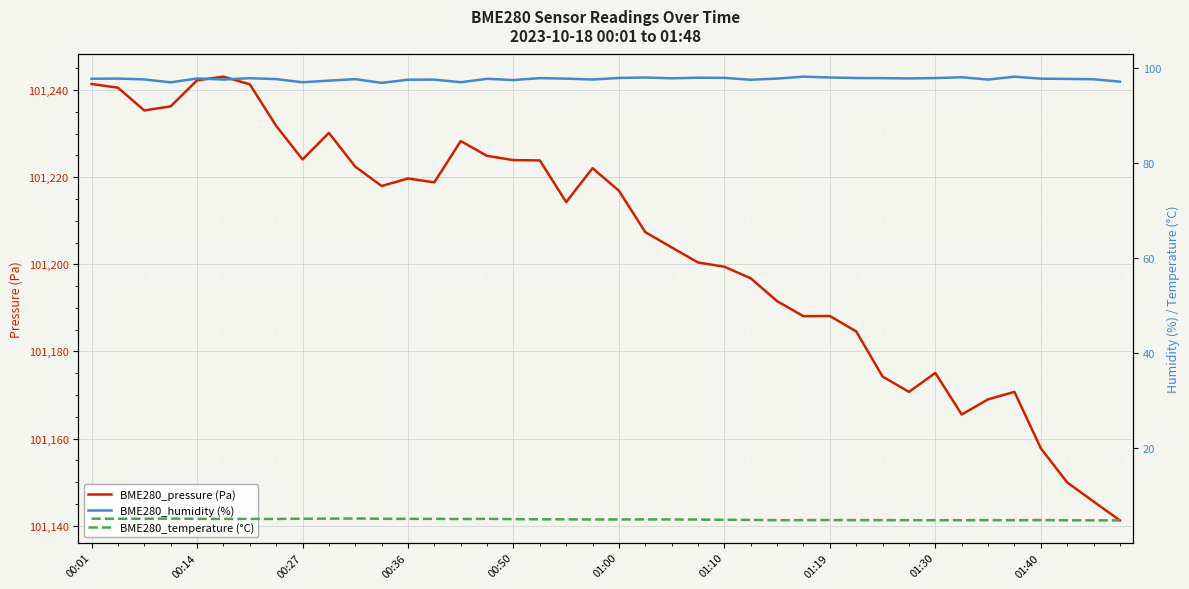

Count the number of categories in the chart.

40